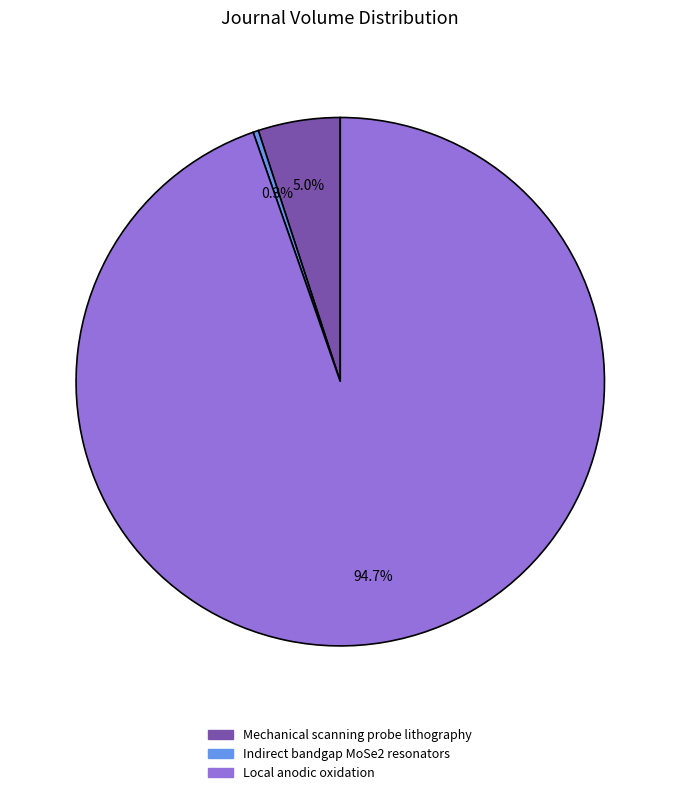

How many segments does this pie chart have?

3